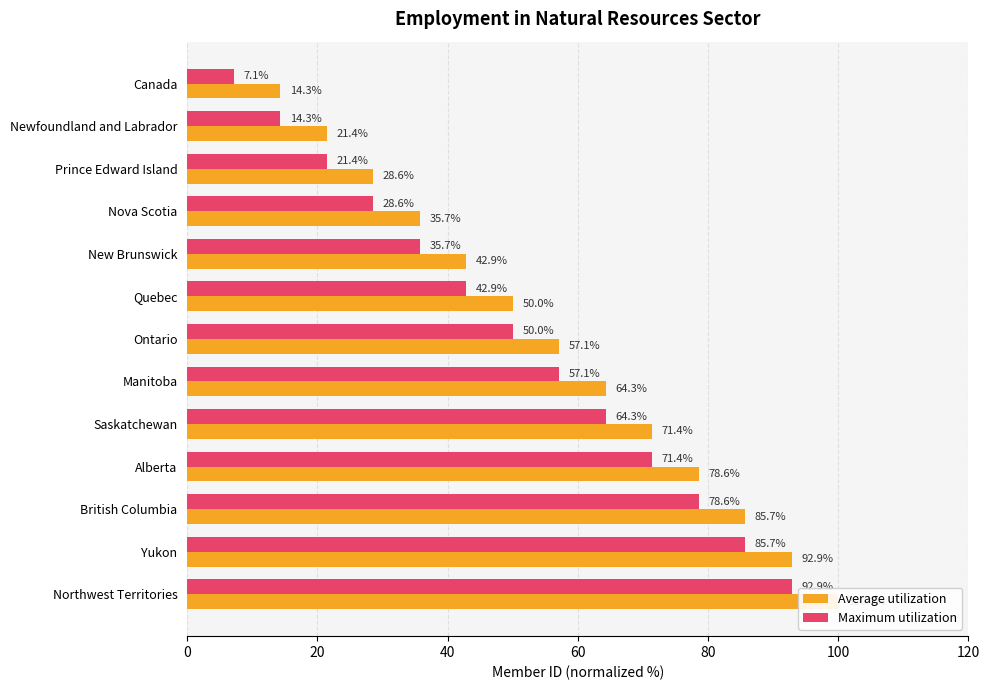

What is the minimum value for Average utilization?

14.3